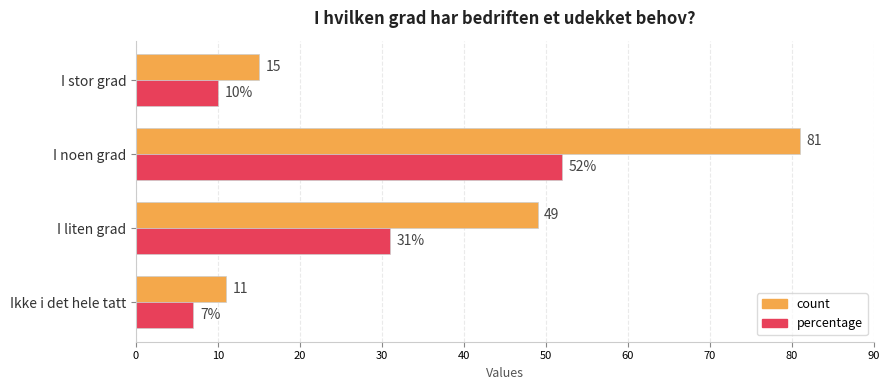

The value of count at I stor grad is 25. True or false?

False